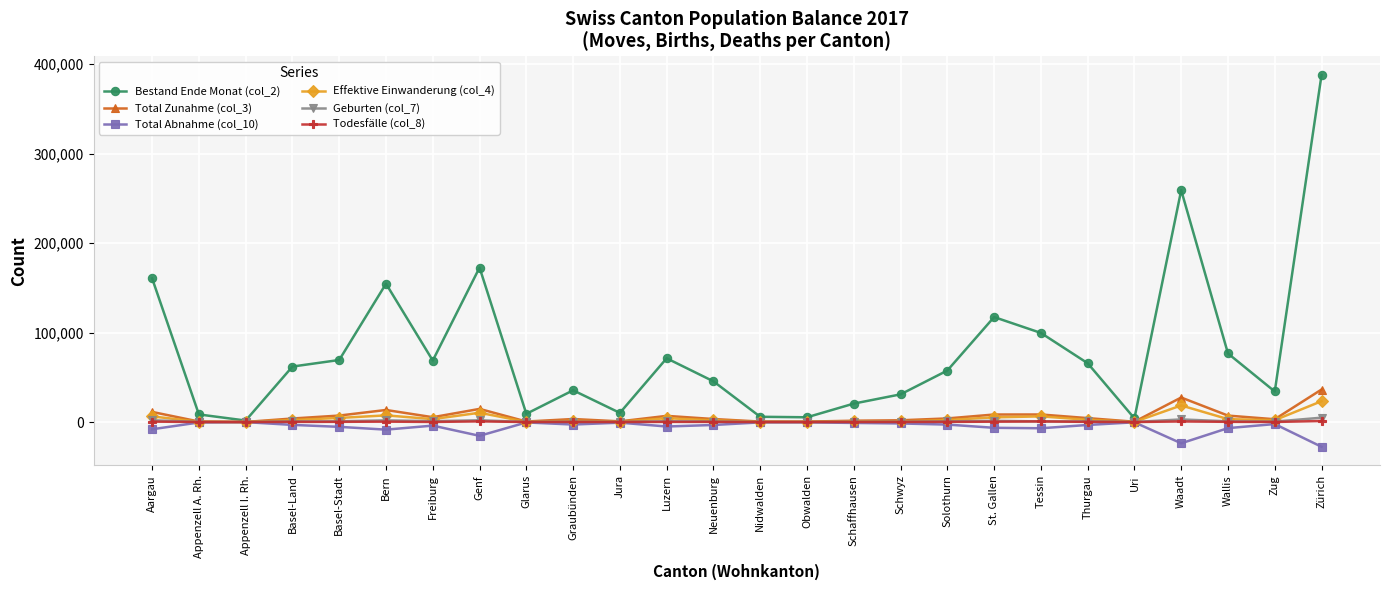

What are all the series names shown in the legend?

Bestand Ende Monat (col_2), Total Zunahme (col_3), Total Abnahme (col_10), Effektive Einwanderung (col_4), Geburten (col_7), Todesfälle (col_8)